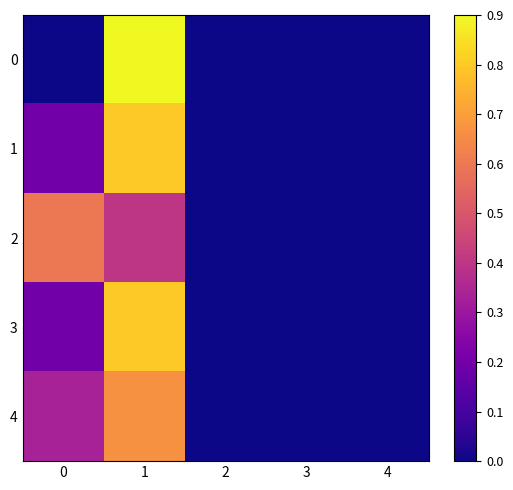

Reading left to right, list all the values displayed in this chart.

0: 0=0.0	1=1.0	2=0.0	3=0.0	4=0.0
1: 0=0.2	1=0.8	2=0.0	3=0.0	4=0.0
2: 0=0.6	1=0.4	2=0.0	3=0.0	4=0.0
3: 0=0.2	1=0.8	2=0.0	3=0.0	4=0.0
4: 0=0.3	1=0.7	2=0.0	3=0.0	4=0.0